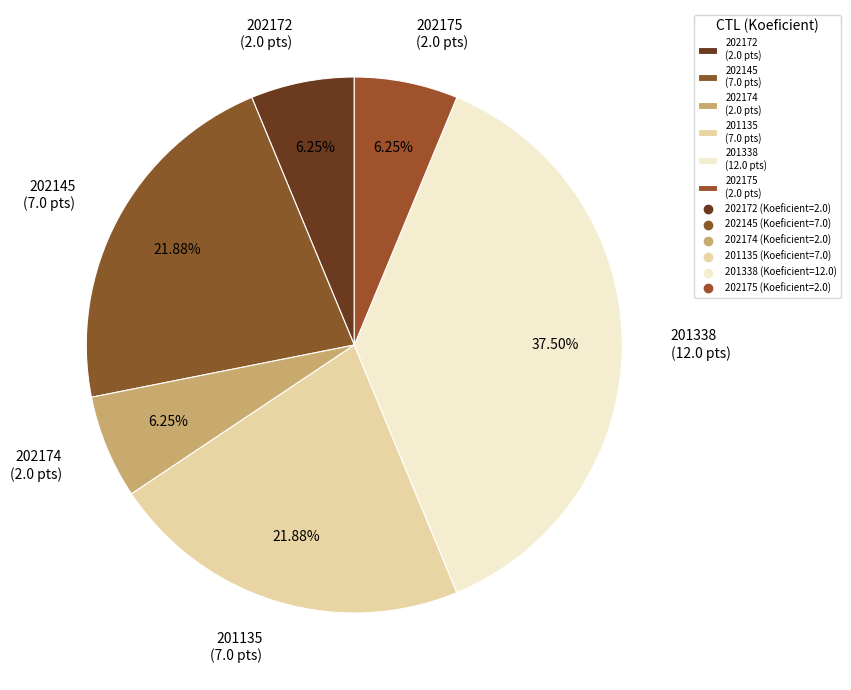

Does 202175 account for over 50% of the chart?

No